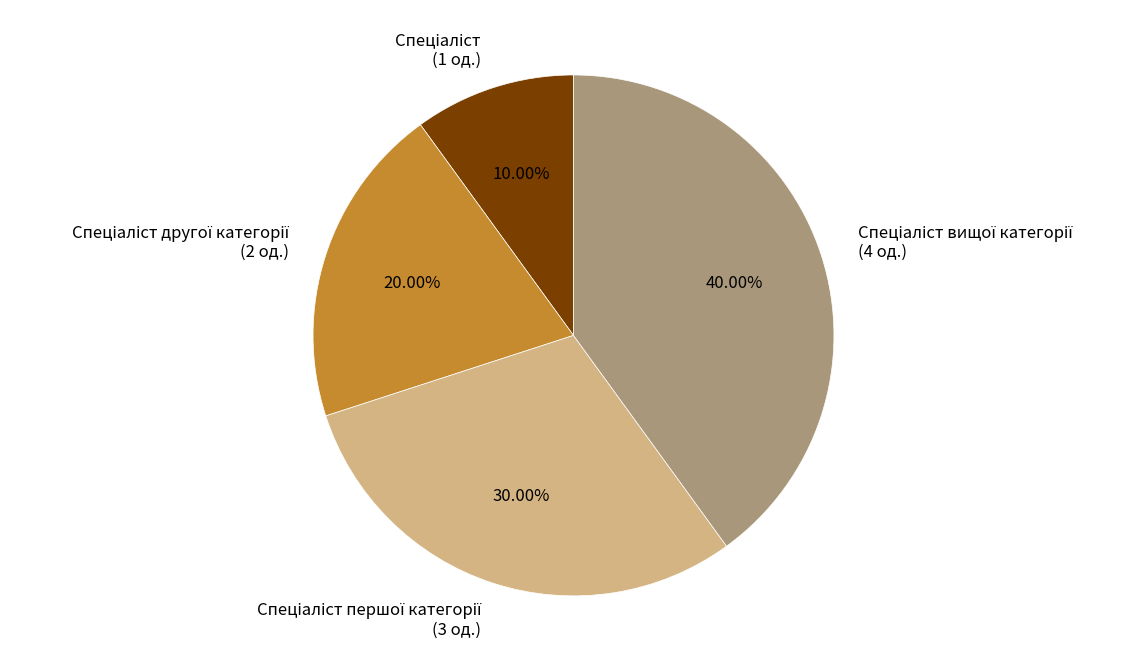

Is there a majority slice in this chart?

No